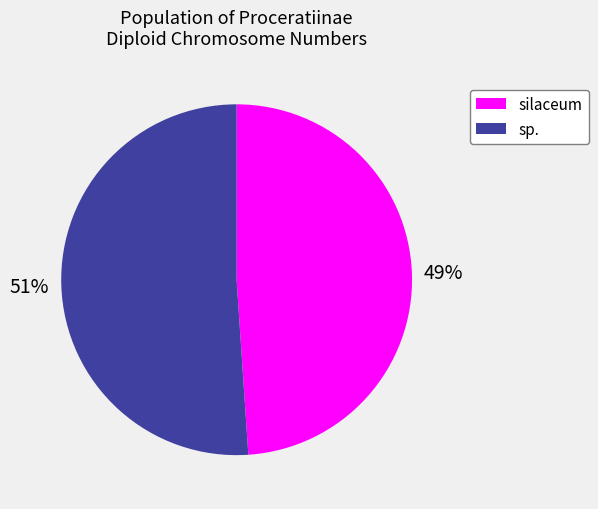

Which category has the biggest portion of the pie?

sp.